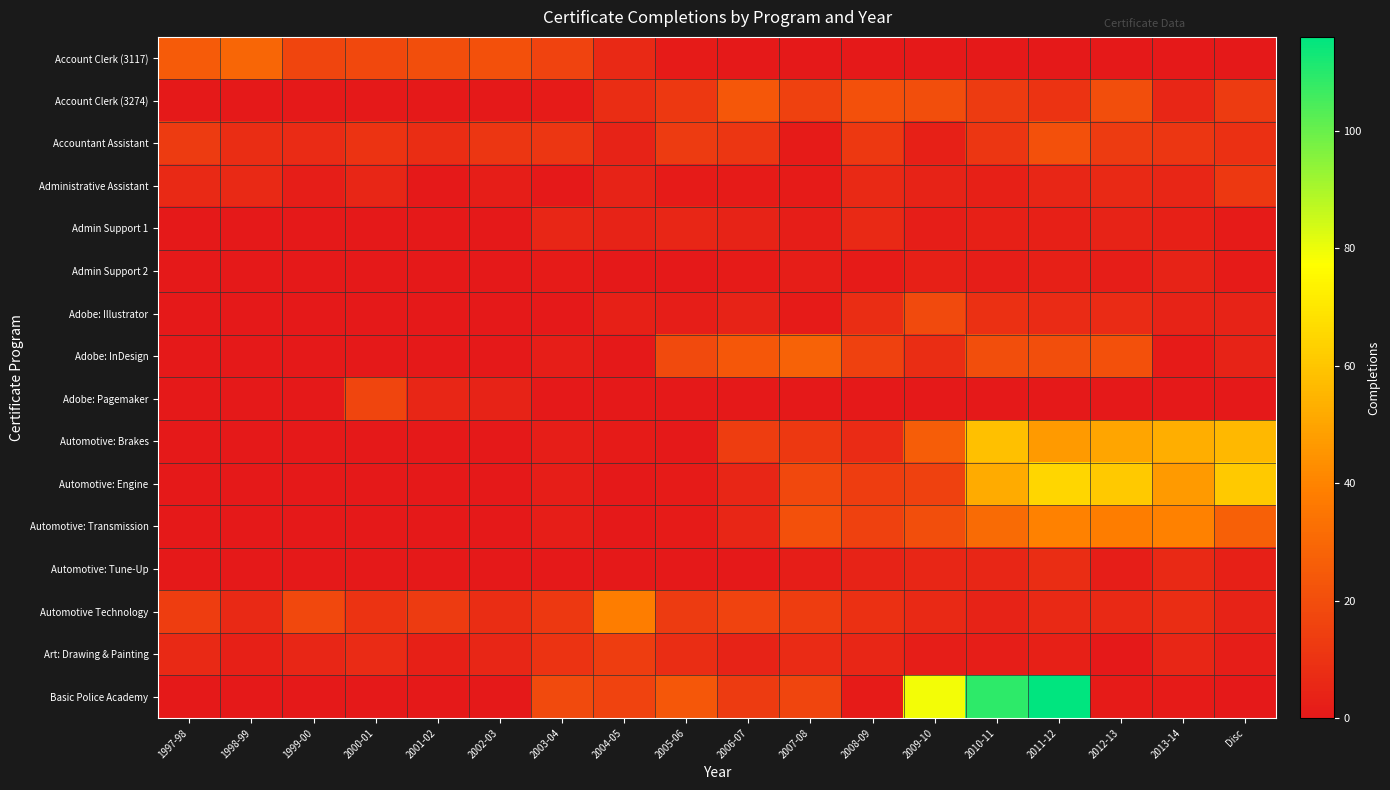

How many series are shown in this chart?

16